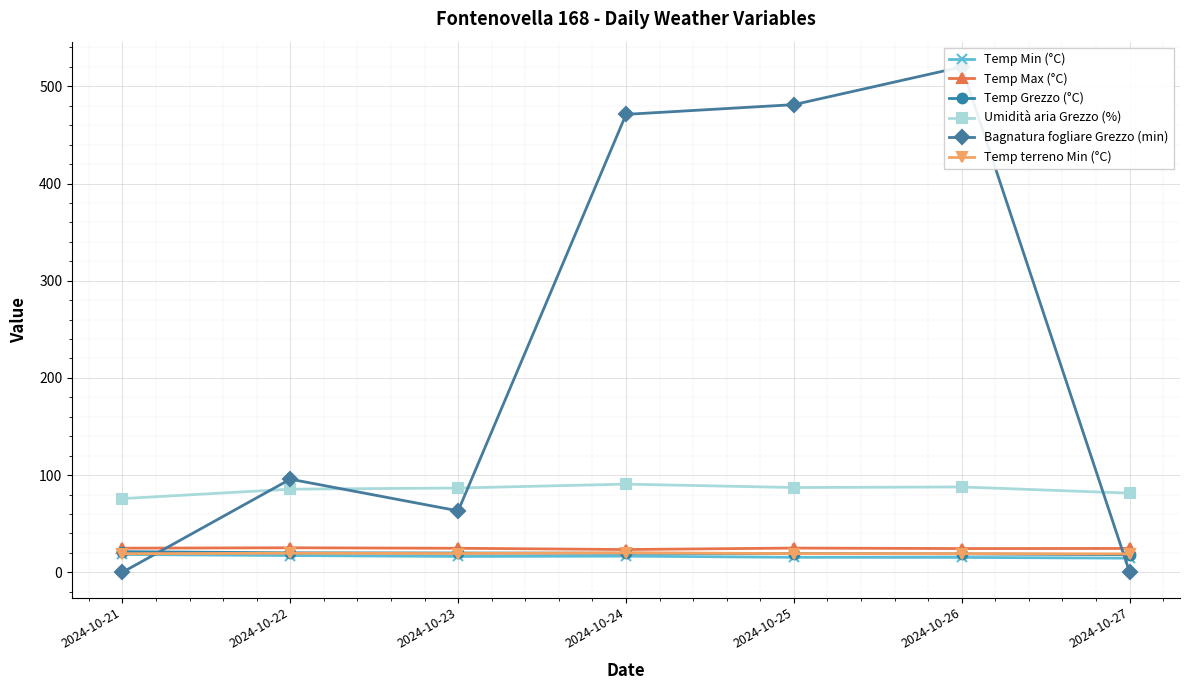

At which category does Temp Max (°C) reach its first local valley?

2024-10-24